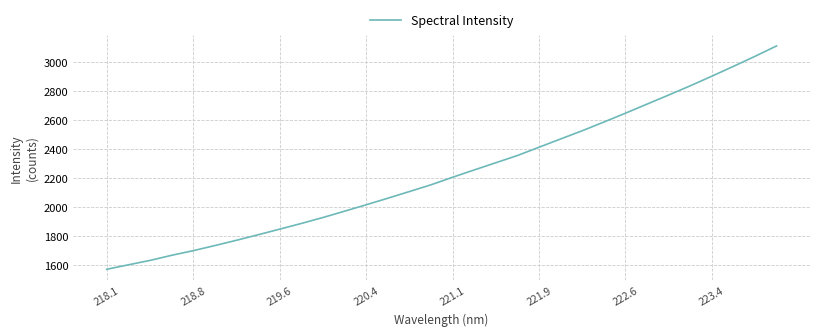

What is the maximum value shown in the chart?

3110.5